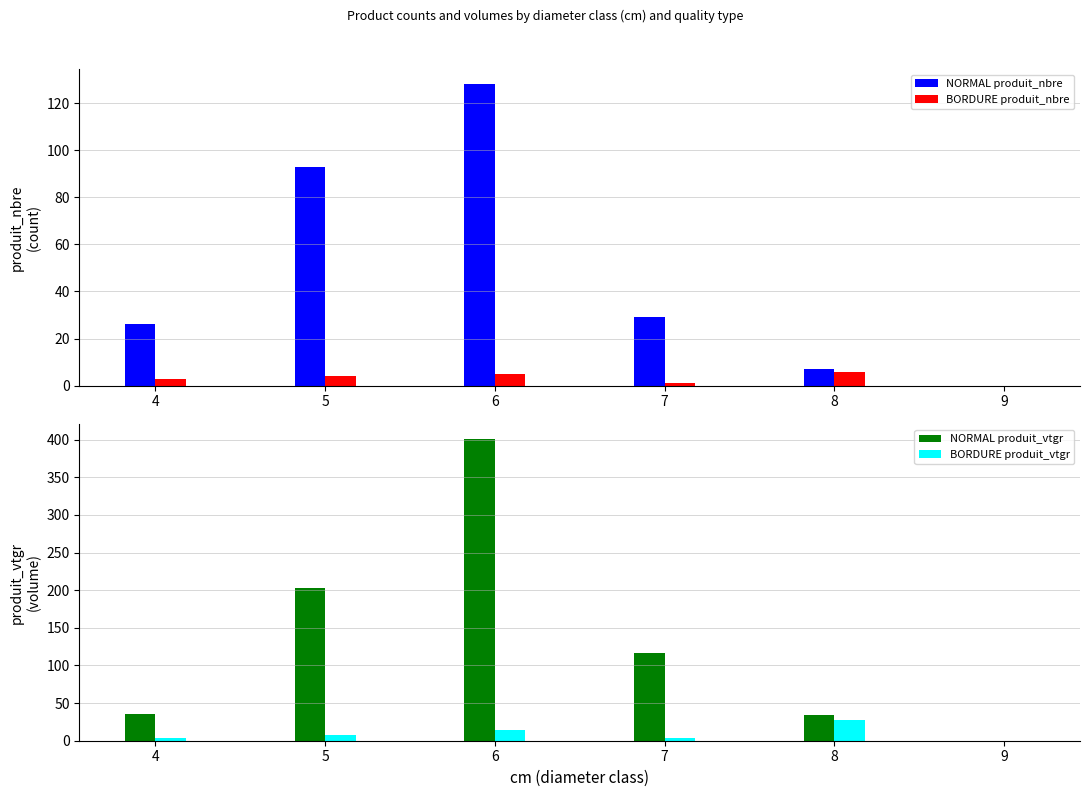

Rank the series by their maximum value, from highest to lowest.

NORMAL produit_vtgr, NORMAL produit_nbre, BORDURE produit_vtgr, BORDURE produit_nbre